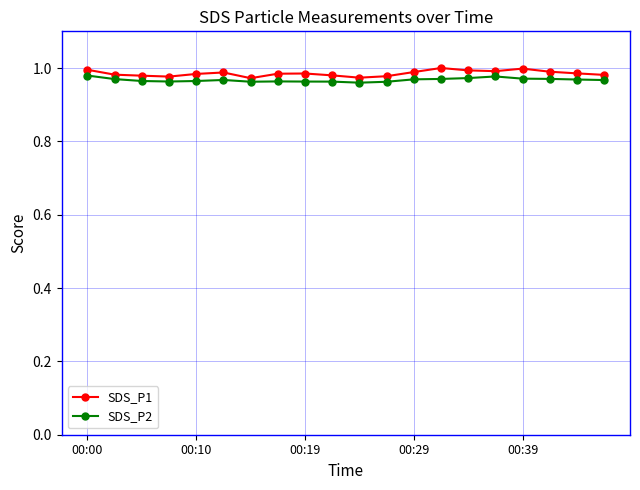

What is the sum of all SDS_P1 values?

19.7